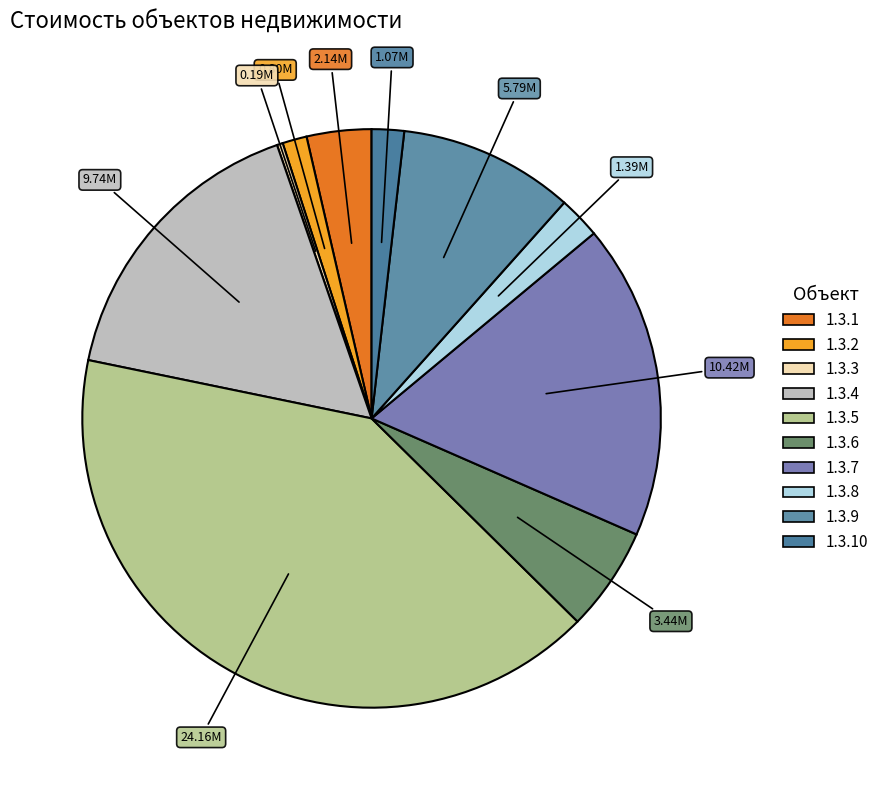

To the nearest percent, what is the combined percentage of 1.3.4 and 1.3.7?

34%